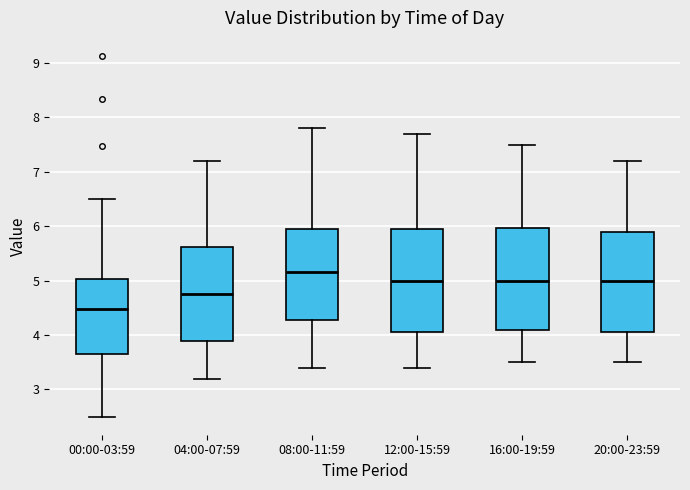

Reading left to right, read every box against the y-axis: the position of its median line, the range the box covers, and the ends of its whiskers. The values are not printed on the chart, so give them approximately, as read against the axis.

00:00-03:59: median 4.5, box 3.7 to 5.0, whiskers 2.5 to 6.5
04:00-07:59: median 4.8, box 3.9 to 5.6, whiskers 3.2 to 7.2
08:00-11:59: median 5.2, box 4.3 to 6.0, whiskers 3.4 to 7.8
12:00-15:59: median 5.0, box 4.1 to 6.0, whiskers 3.4 to 7.7
16:00-19:59: median 5.0, box 4.1 to 6.0, whiskers 3.5 to 7.5
20:00-23:59: median 5.0, box 4.1 to 5.9, whiskers 3.5 to 7.2